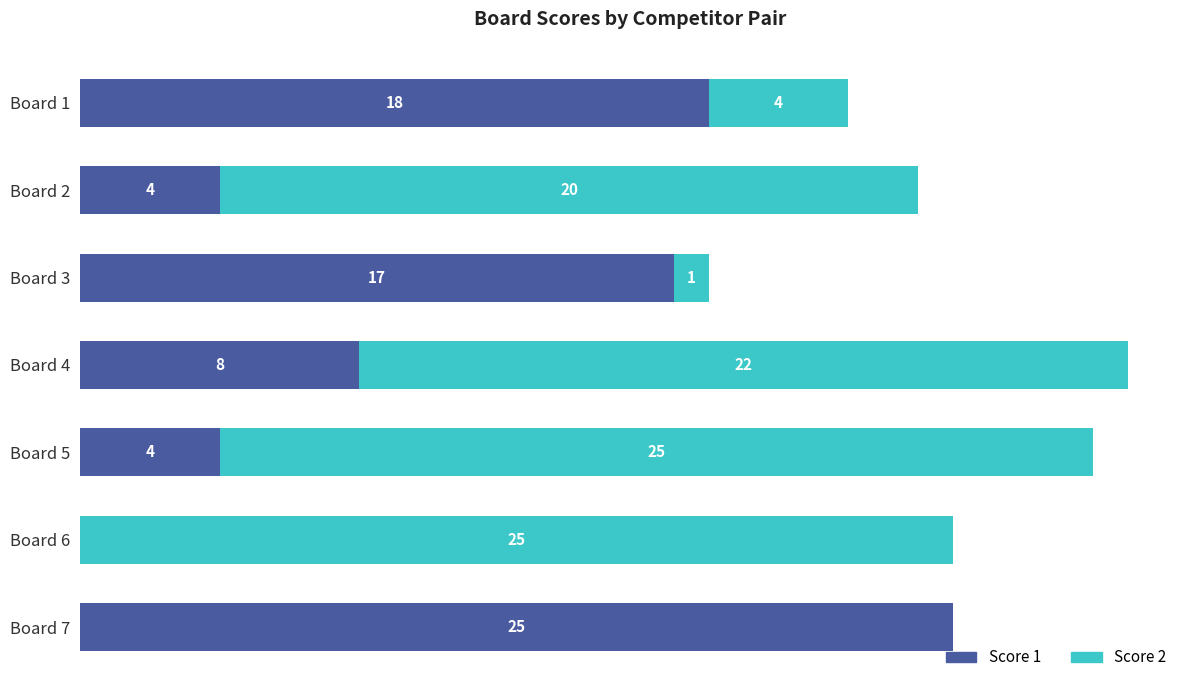

At which category is the sum across all series the highest?

Board 4